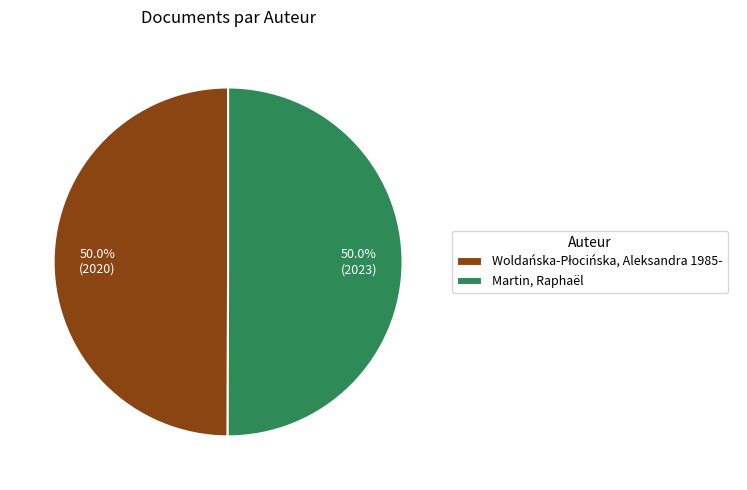

How many segments does this pie chart have?

2